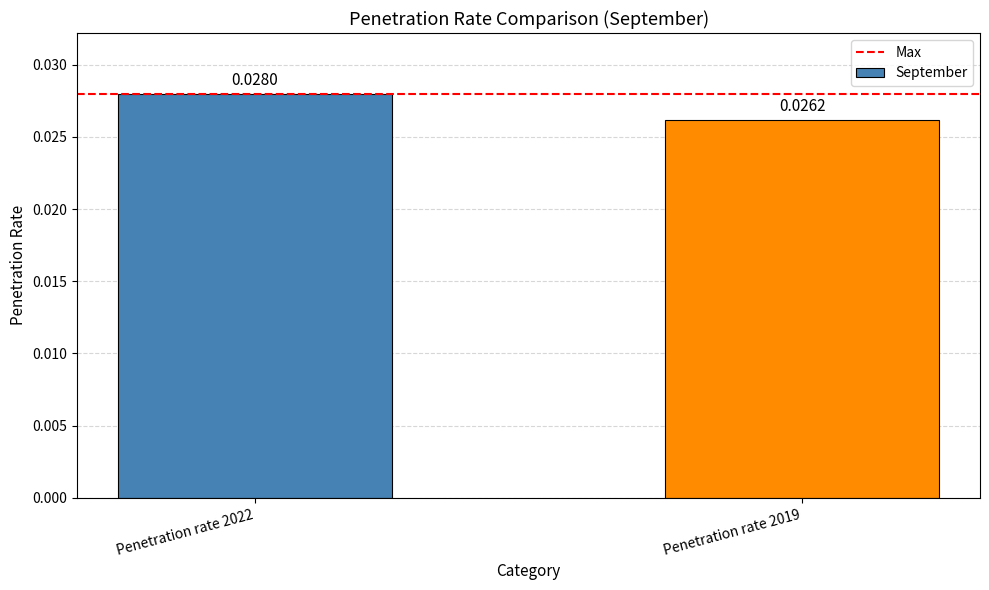

List the labels in order of value, smallest first.

Penetration rate 2019, Penetration rate 2022